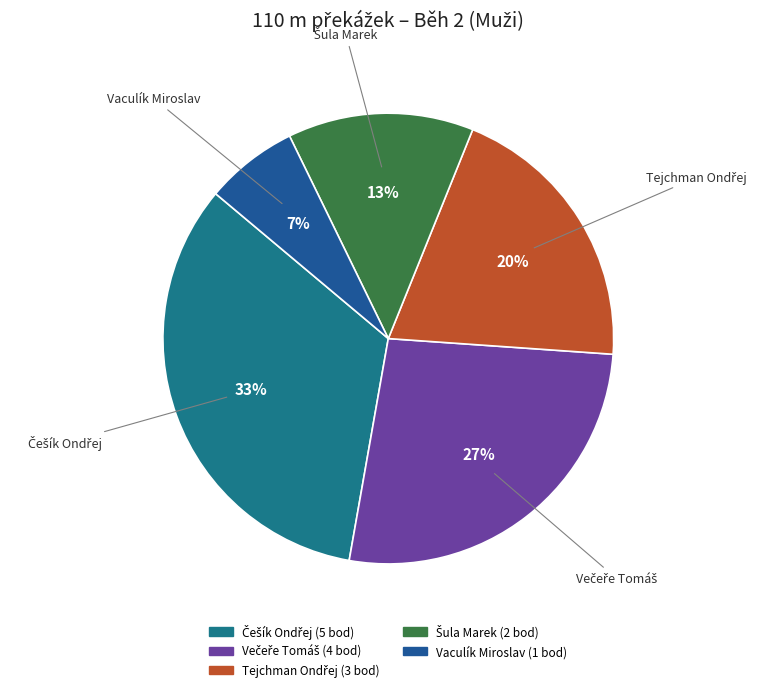

Is there any slice that represents more than half of the pie?

No